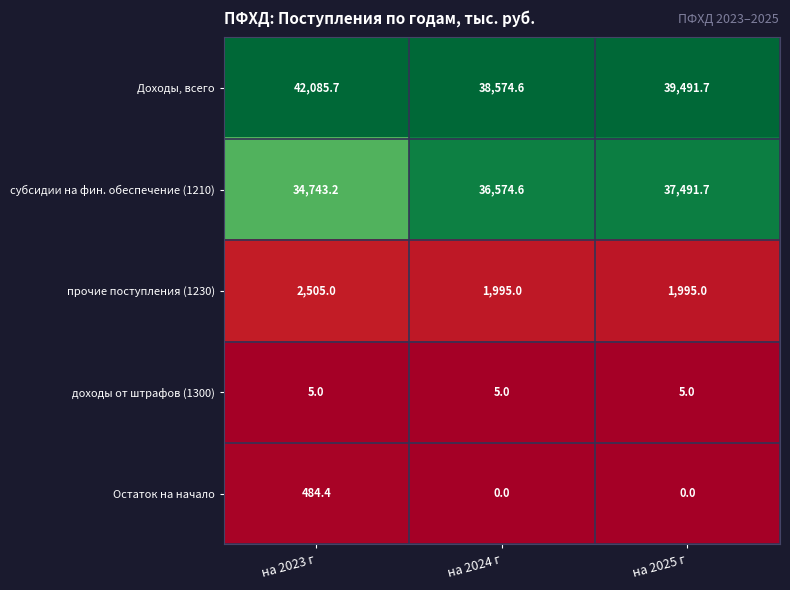

How many categories are shown in the chart?

3